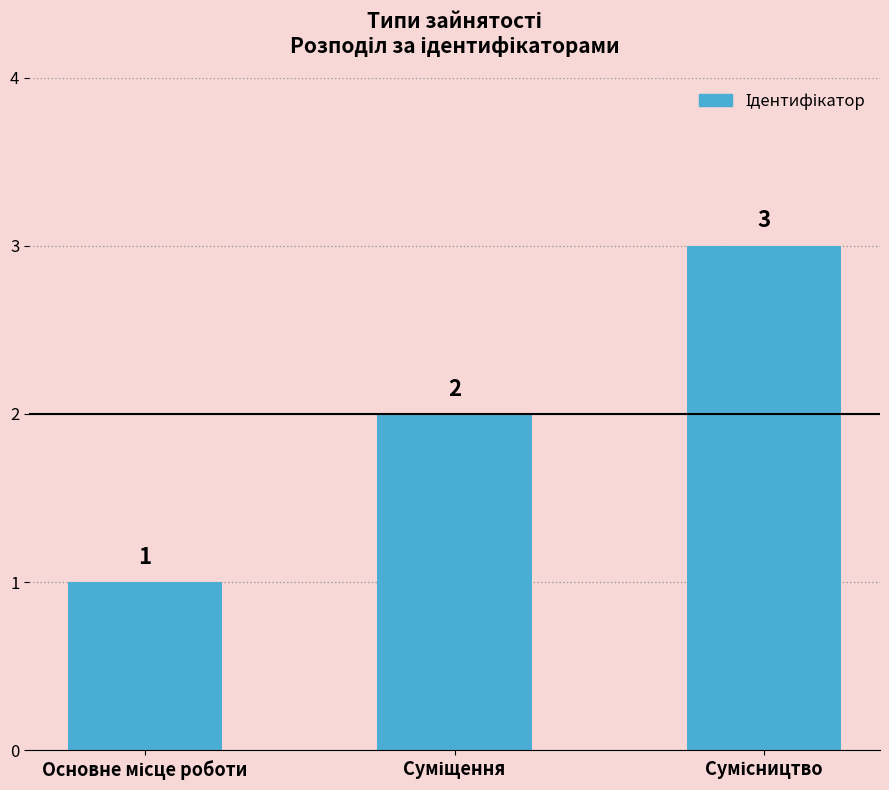

How many values are below 2?

1